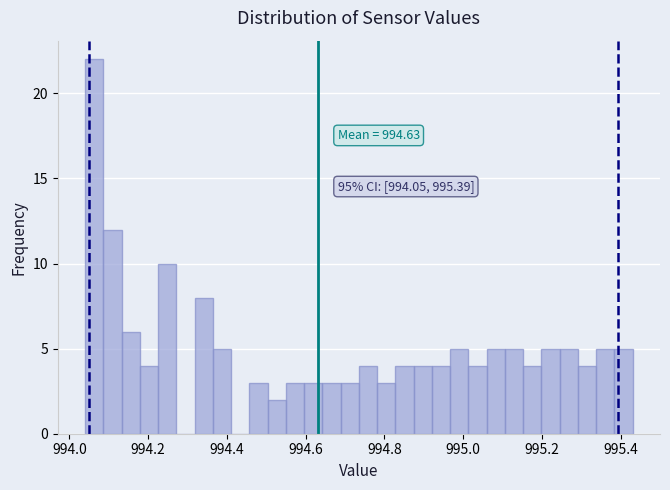

Around what value on the x-axis is the tallest bar? Give the approximate position of its centre, as read against the axis.

994.06